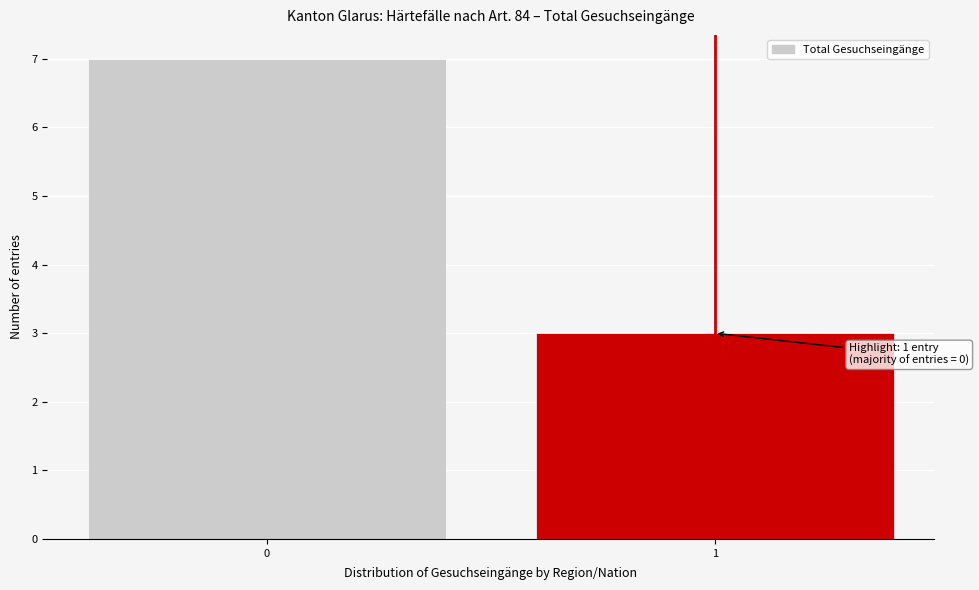

Reading left to right, what are all the values shown in this chart?

7	3